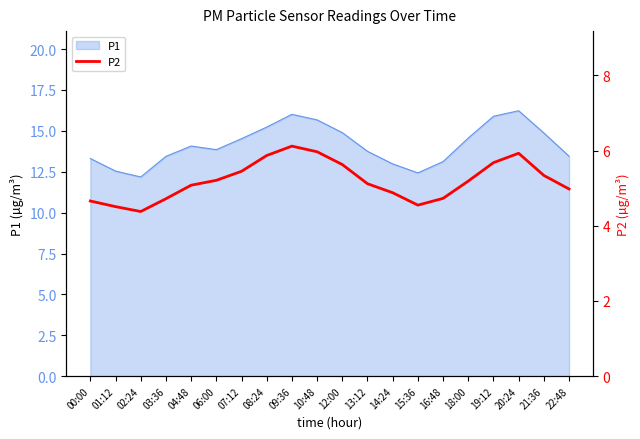

Approximately how many times larger is the value at 18:00 compared to 12:00?

0.9